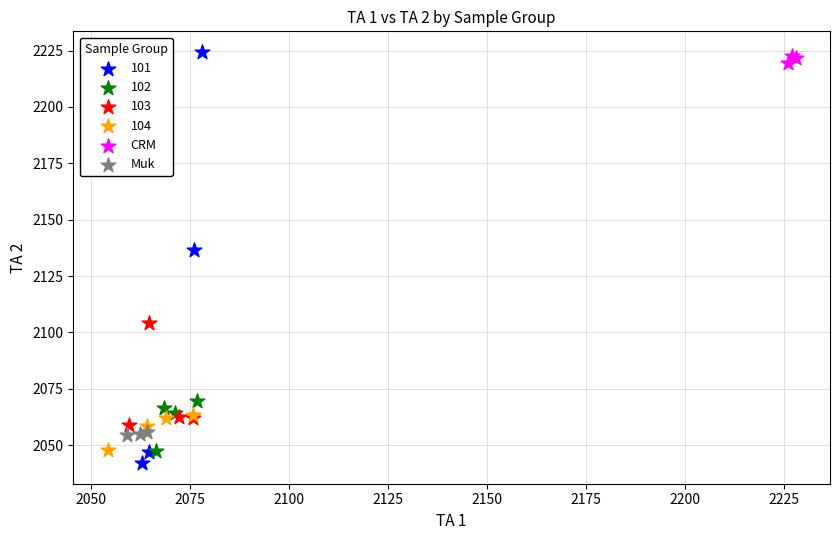

Which series has the widest spread of Y values?

101